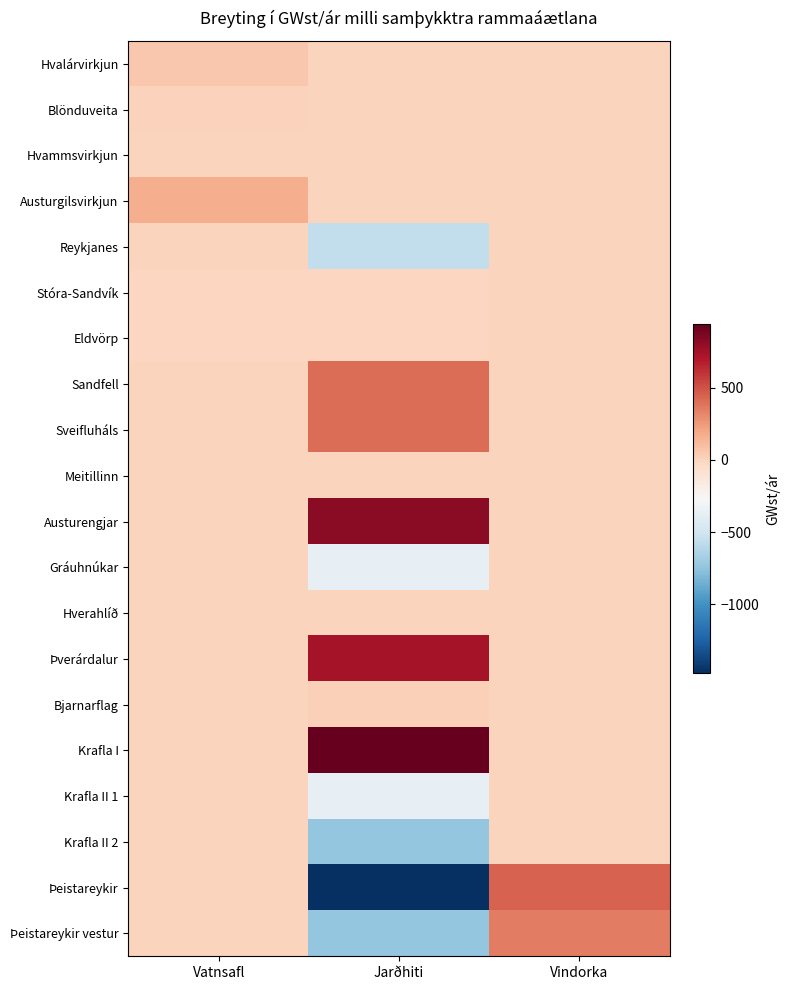

At which category is the sum across all series the highest?

Vindorka